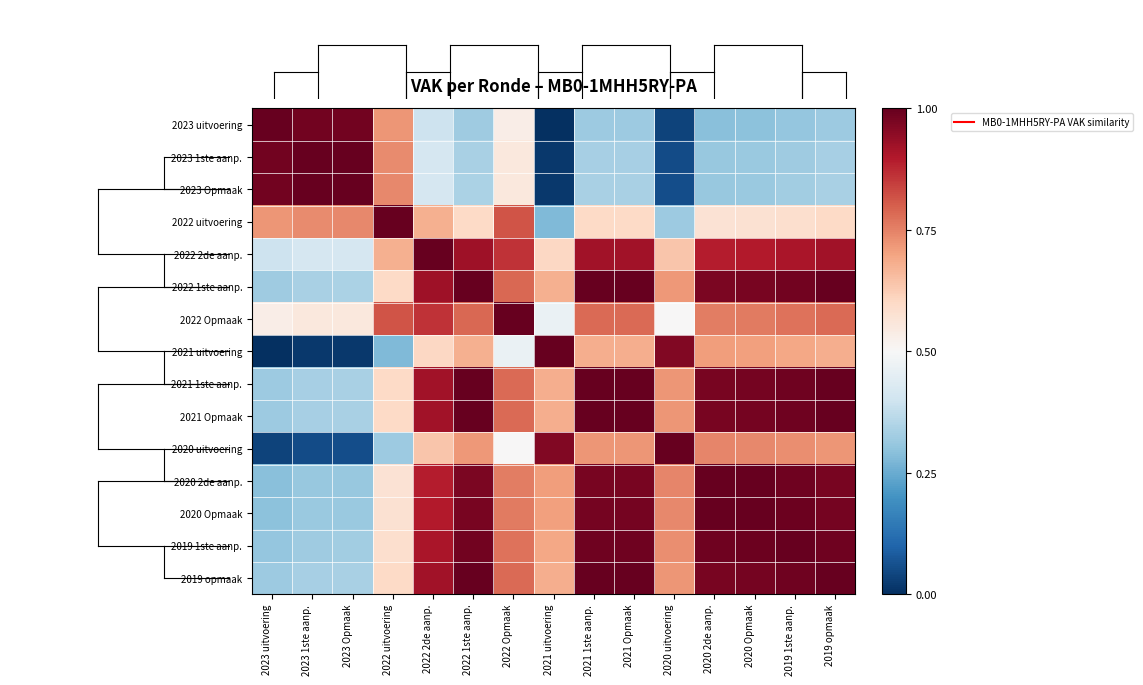

Between 2019 1ste aanp. and 2023 1ste aanp., which is larger?

2023 1ste aanp.